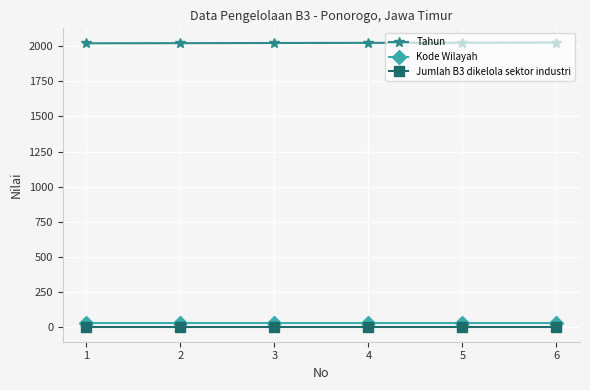

True or false: Kode Wilayah has more than 2 interior local peaks.

False